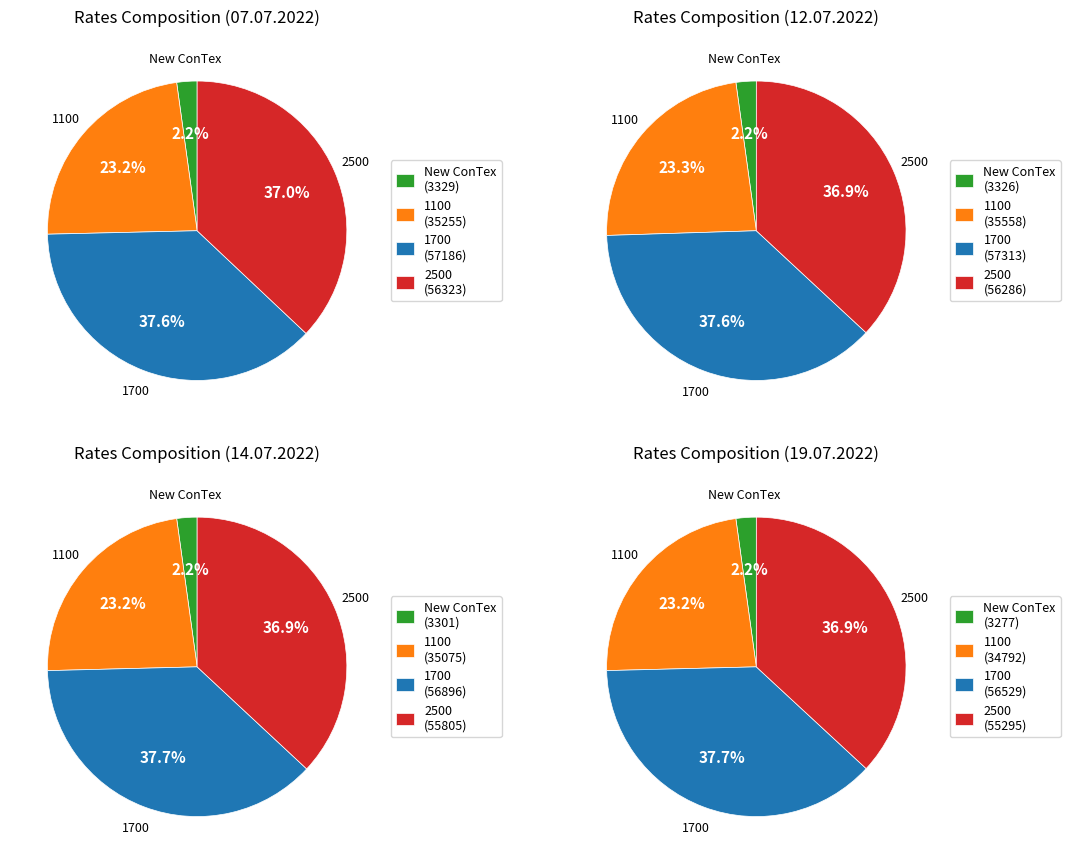

Is 02.08.2022 the majority of the pie?

No